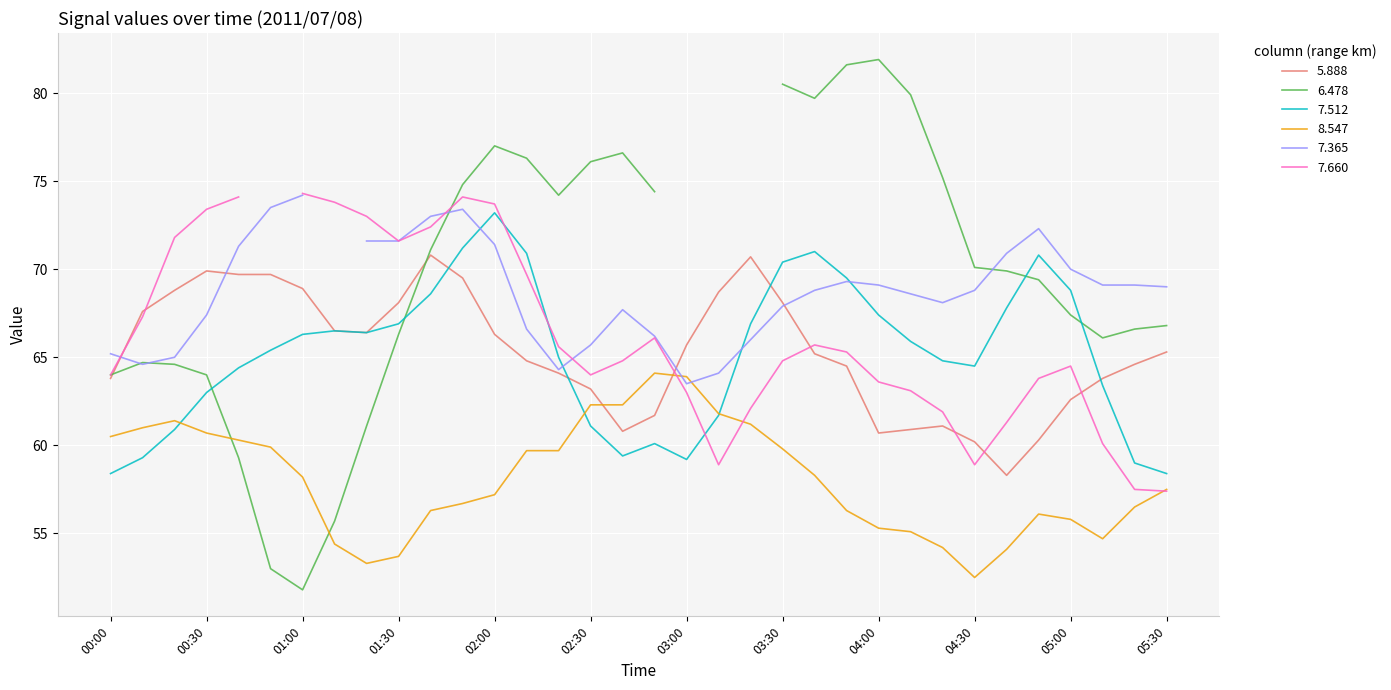

How many times do 8.547 and 5.888 cross each other?

2